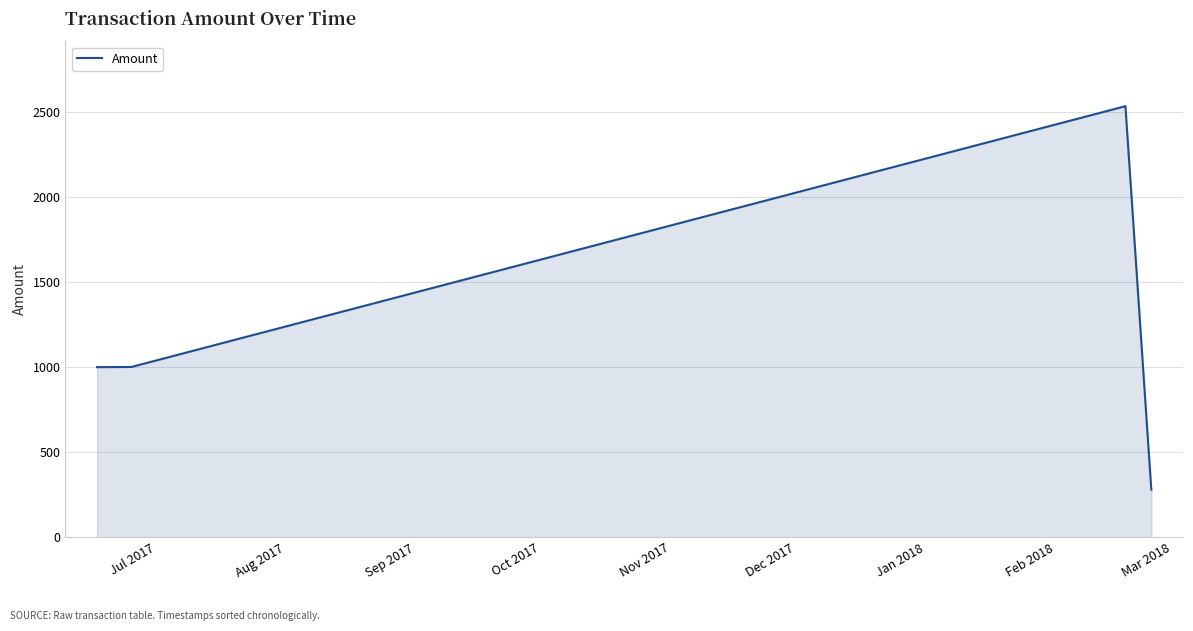

What is the greatest value displayed?

2533.9